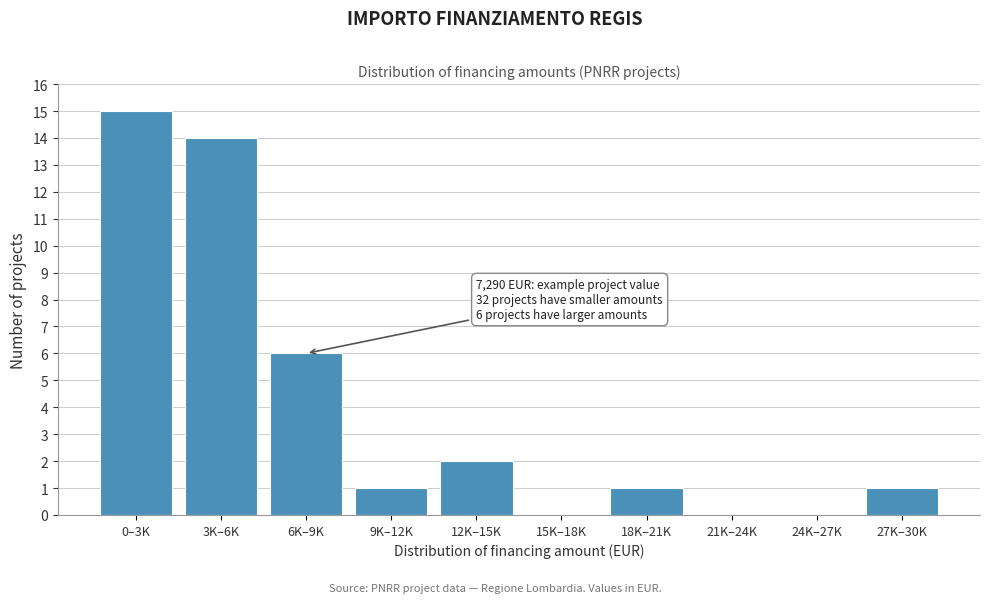

Reading left to right, extract all data points from this chart.

0–3K=15	3K–6K=14	6K–9K=6	9K–12K=1	12K–15K=2	15K–18K=0	18K–21K=1	21K–24K=0	24K–27K=0	27K–30K=1